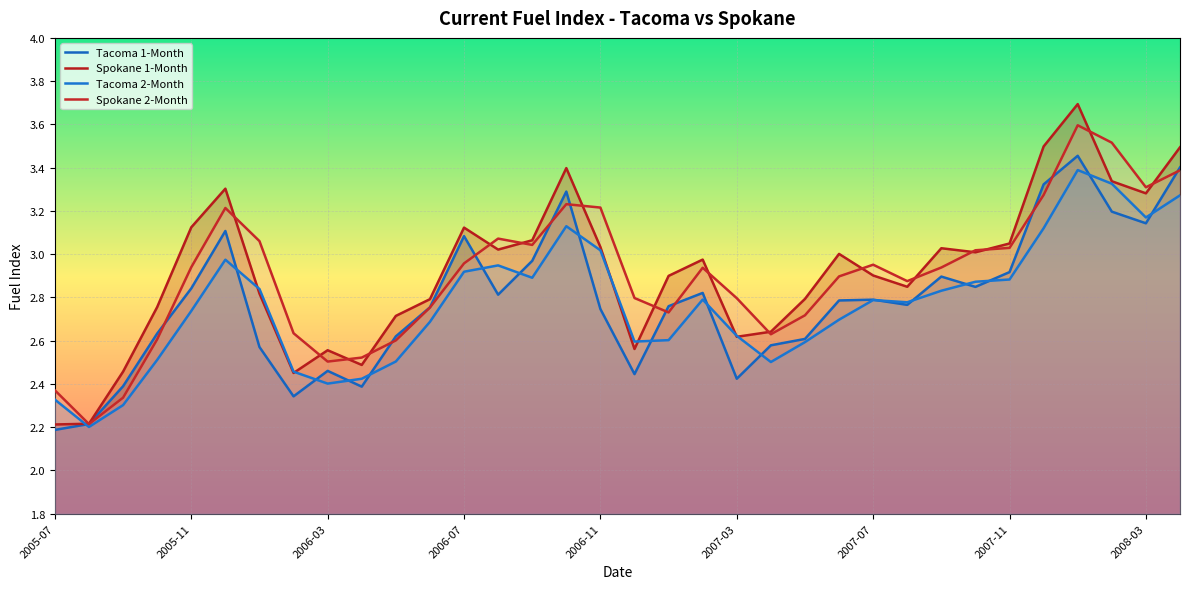

What are all the series names shown in the legend?

Tacoma 1-Month, Spokane 1-Month, Tacoma 2-Month, Spokane 2-Month